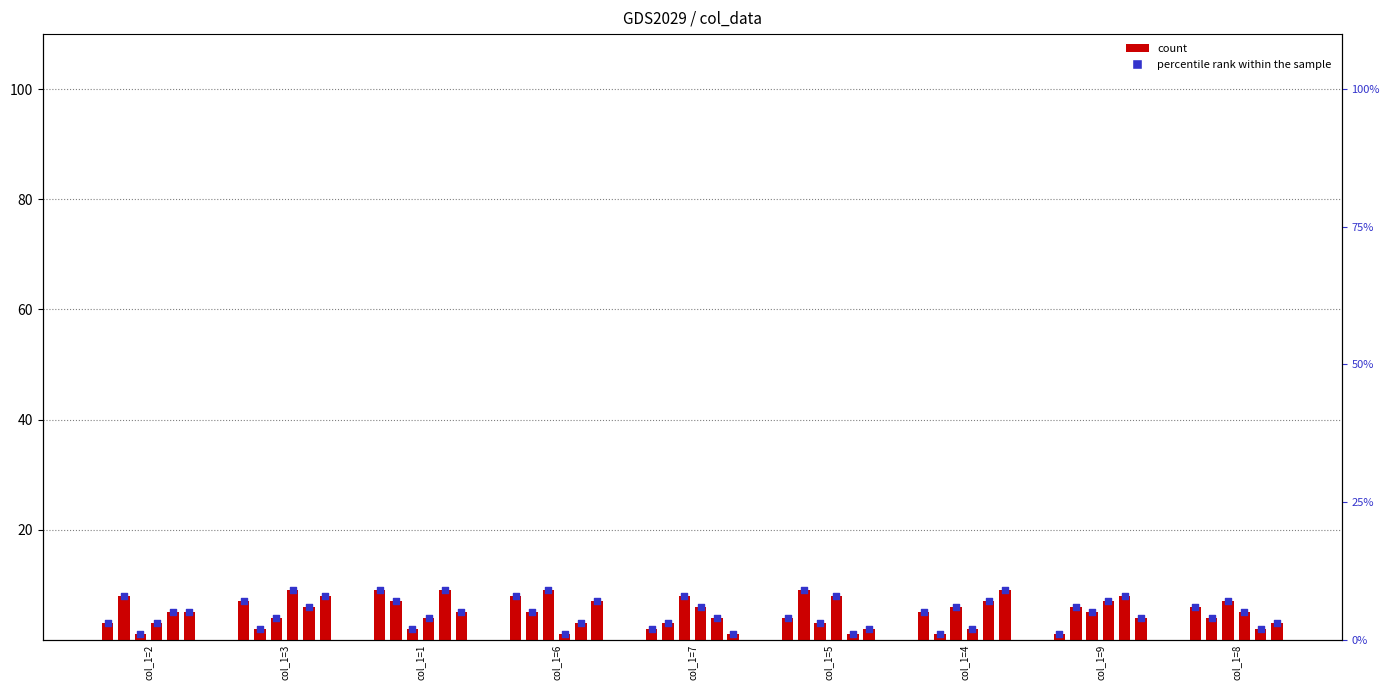

What is the change in value from col_1=7 to col_1=4?

+3